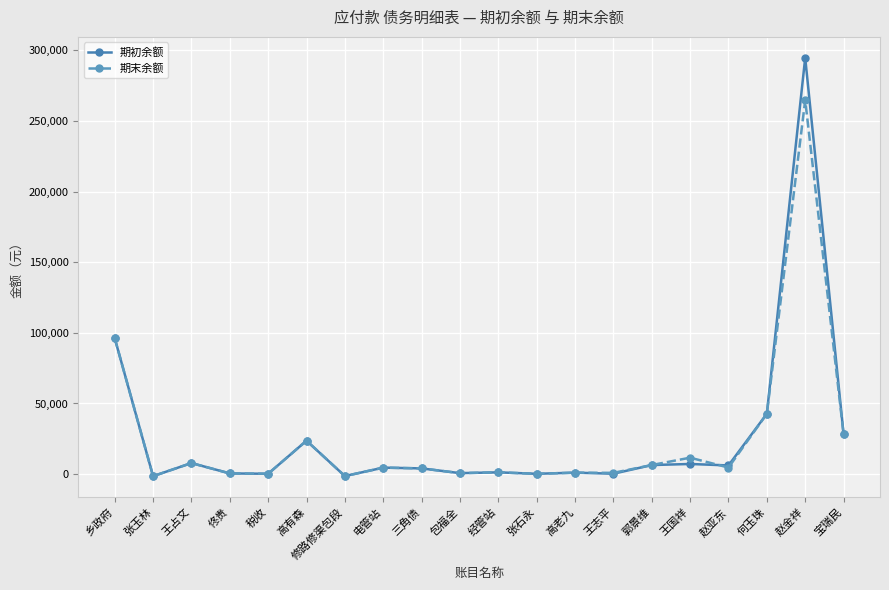

True or false: 期初余额 has a value of 7839.7 at 王占文.

True